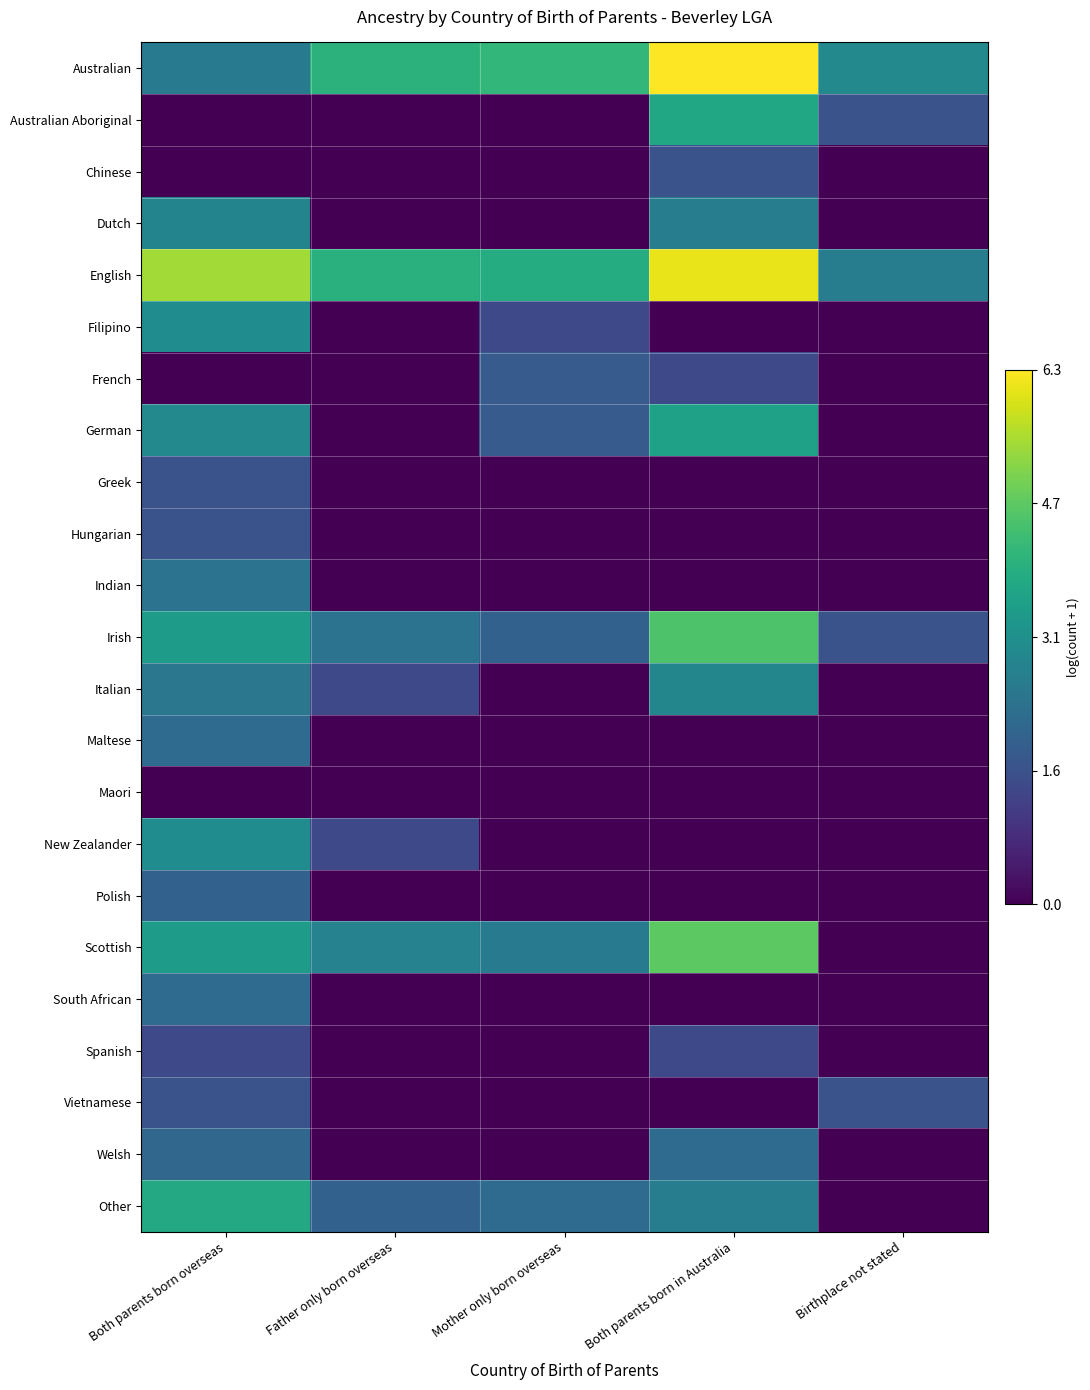

What is the greatest value displayed?

6.3